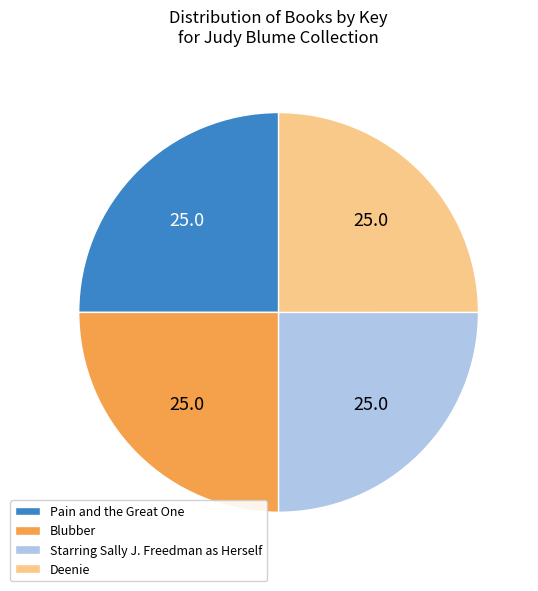

Is it true that Blubber is 14% of the pie?

False